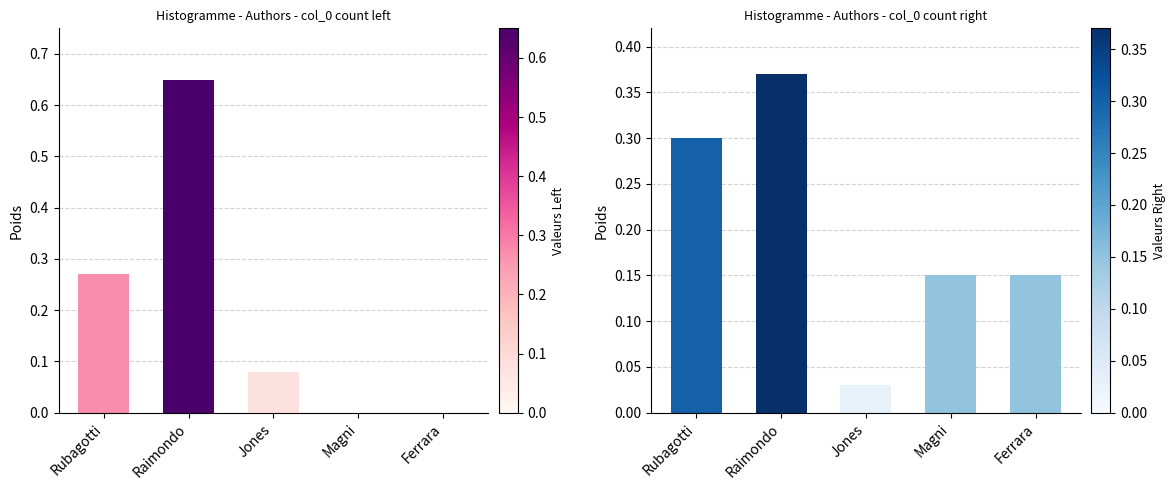

What position from the right is Rubagotti?

5